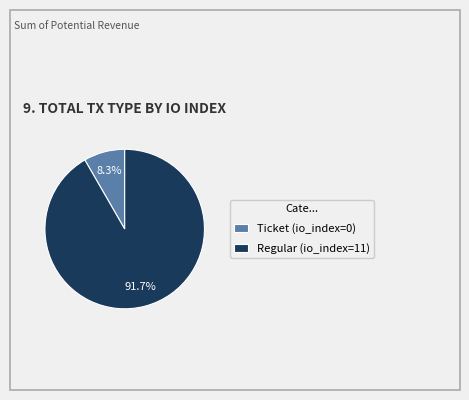

Does Regular (io_index=11) account for over 50% of the chart?

Yes